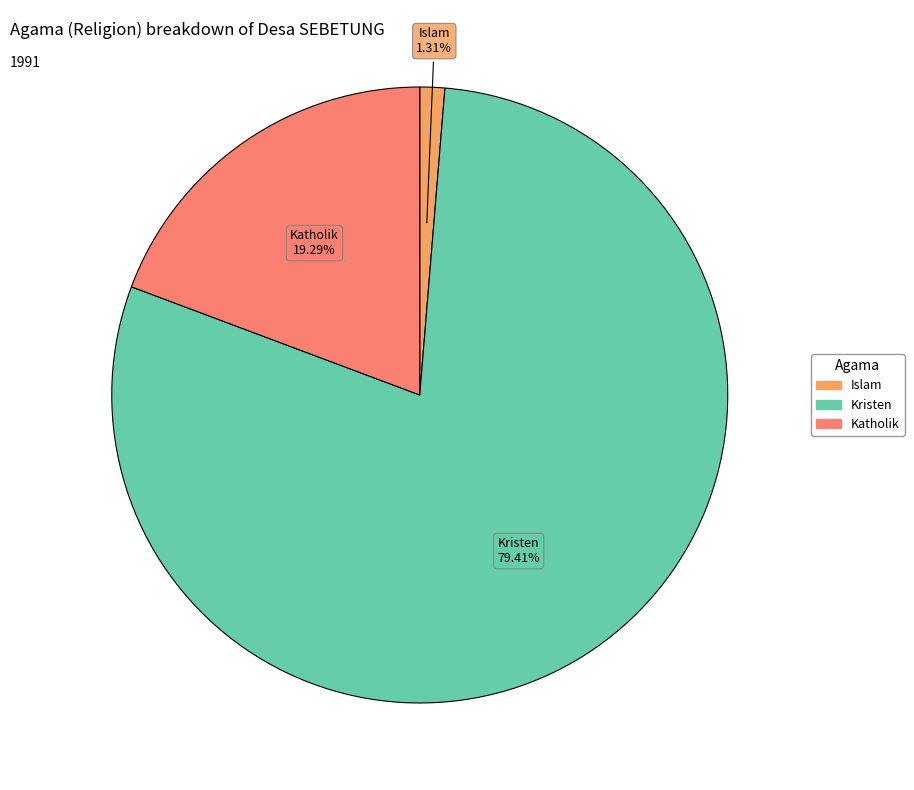

To the nearest percent, what is the average slice percentage?

33%